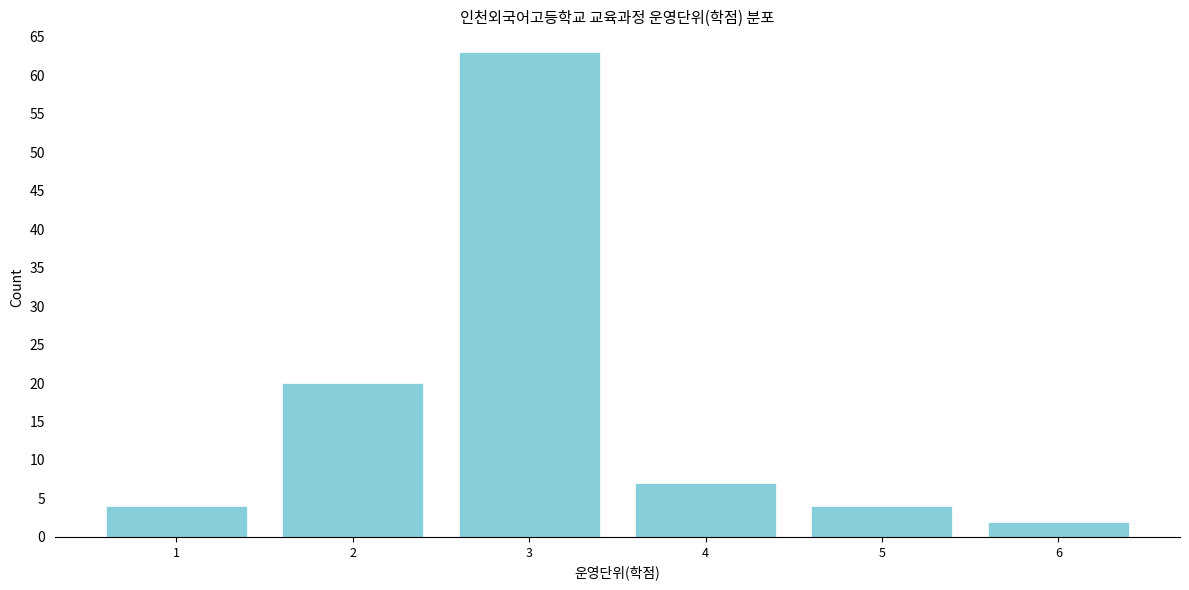

Reading left to right, list all the values displayed in this chart.

4	20	63	7	4	2